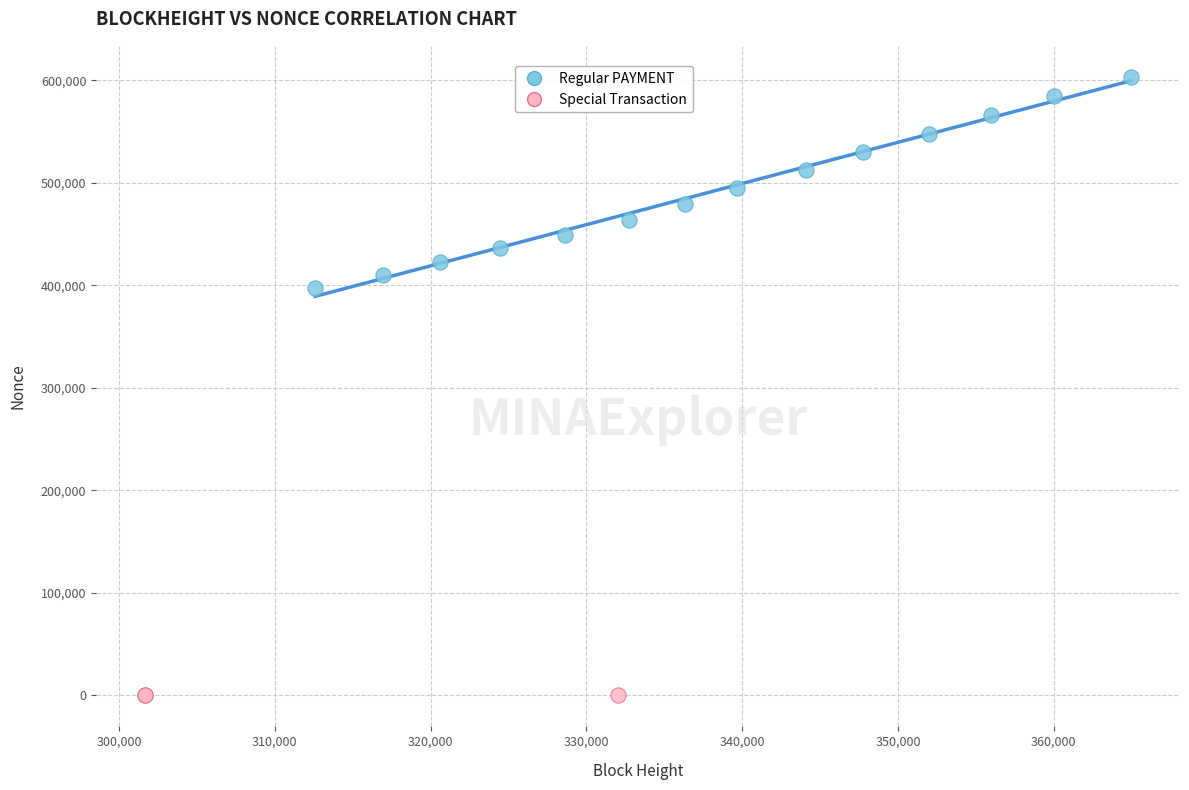

Which series contains the highest Y value?

Regular PAYMENT